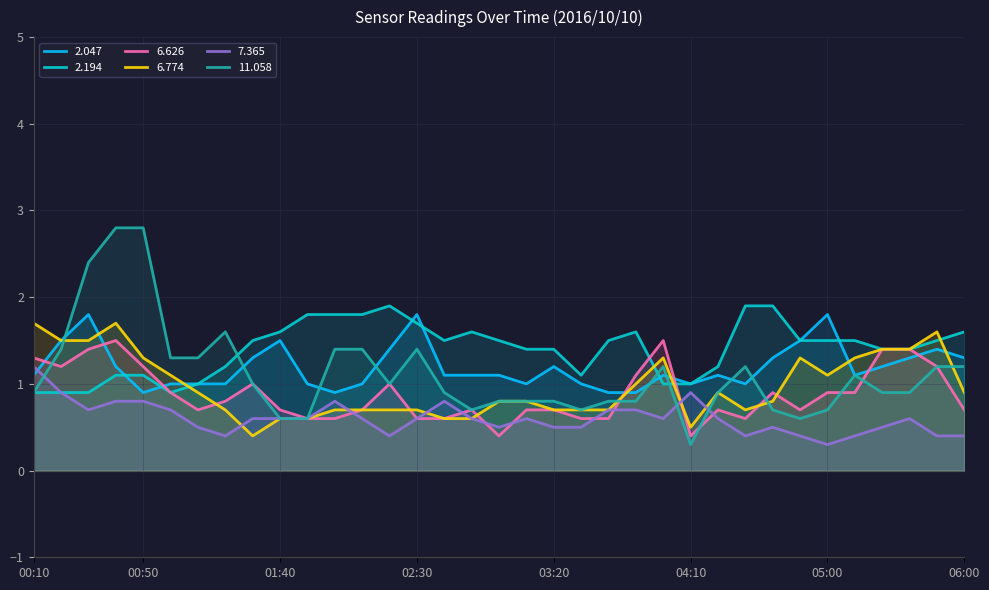

What is the difference between the highest and lowest values at 03:10?

0.8